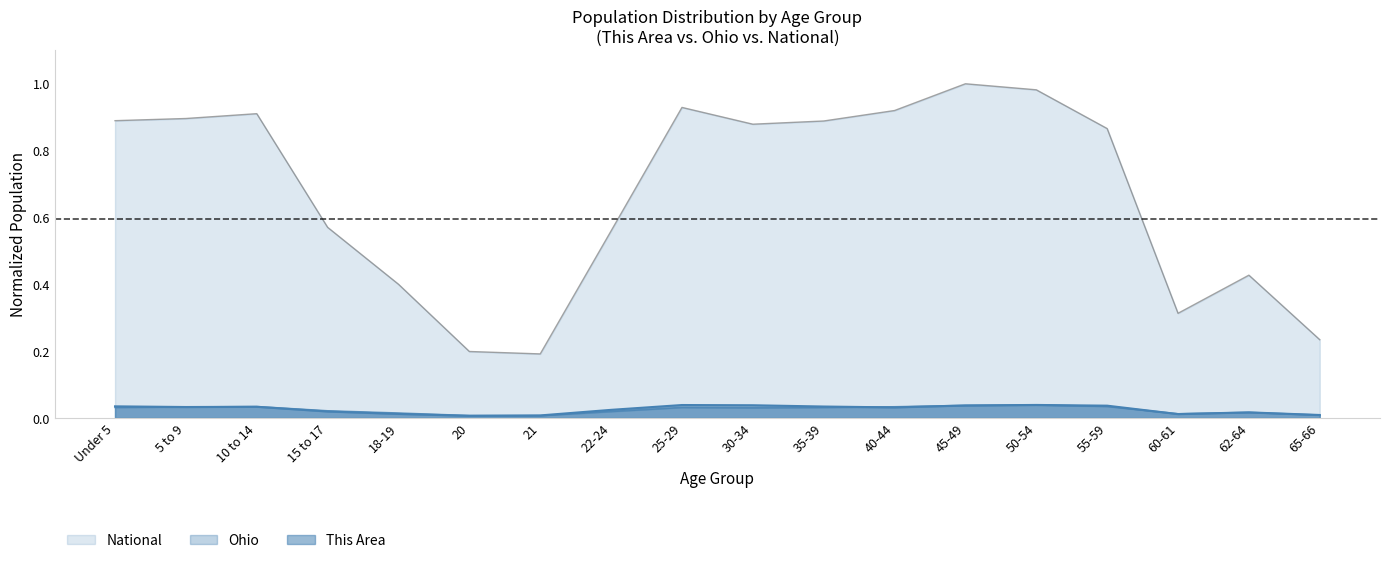

True or false: This Area has a value of 0.0 at 45-49.

True